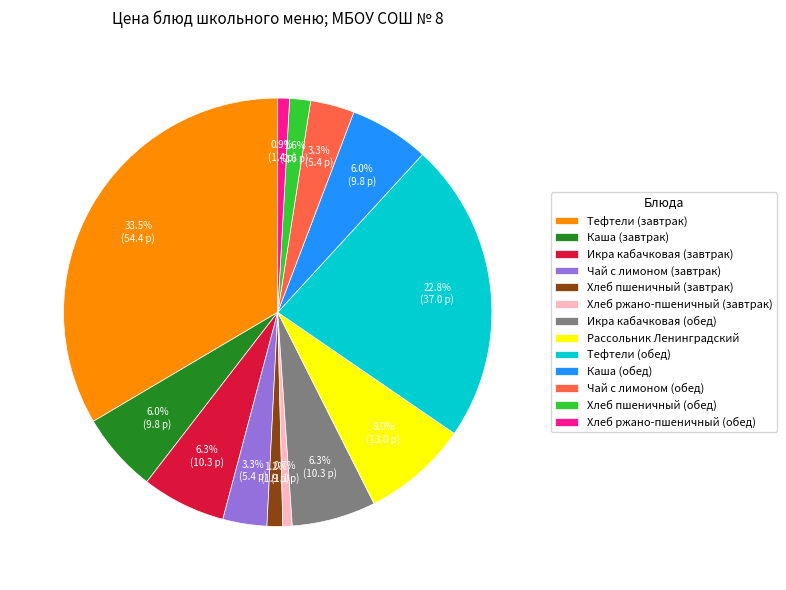

To the nearest percent, what percentage of the pie is Хлеб ржано-пшеничный (обед)?

1%